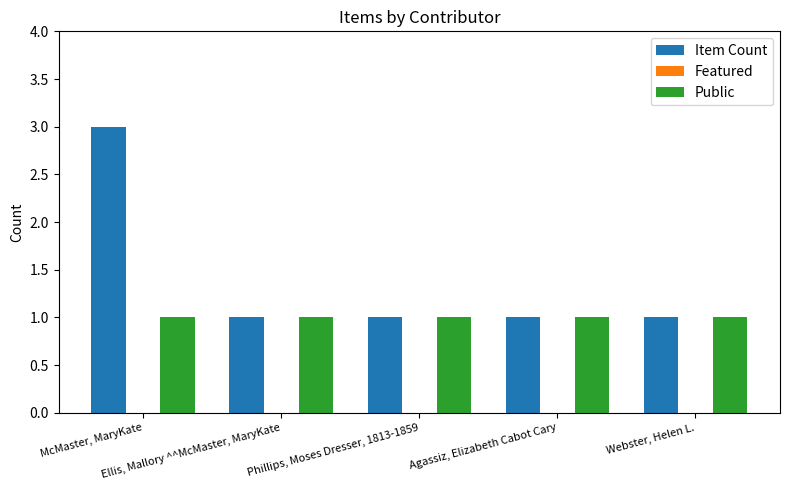

How many bars are there in each group?

2